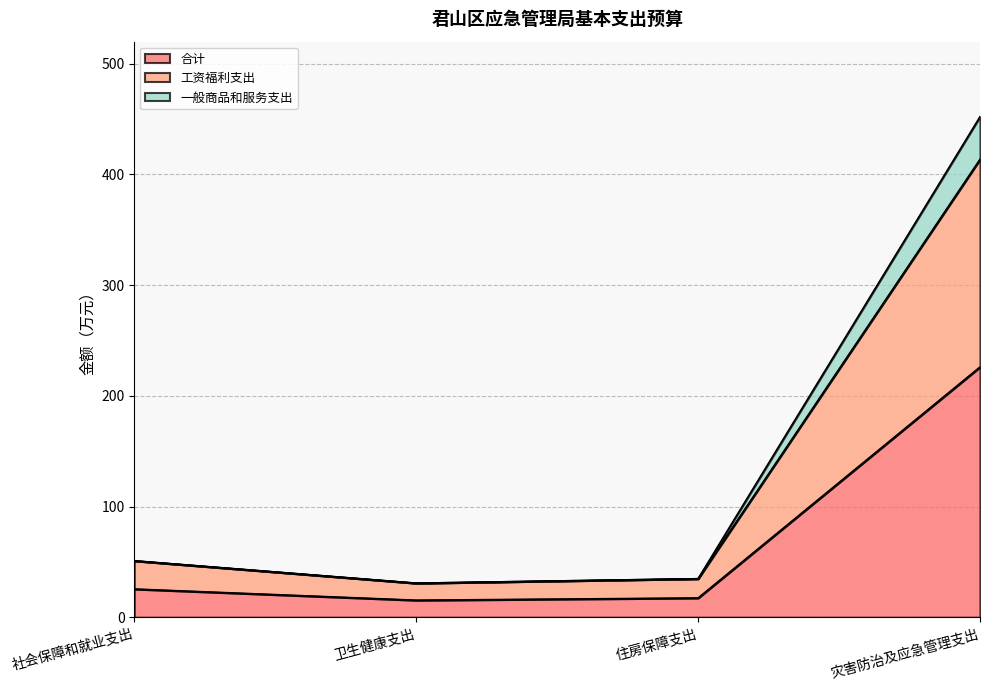

Between 社会保障和就业支出 and 卫生健康支出, which series saw the biggest shift?

工资福利支出